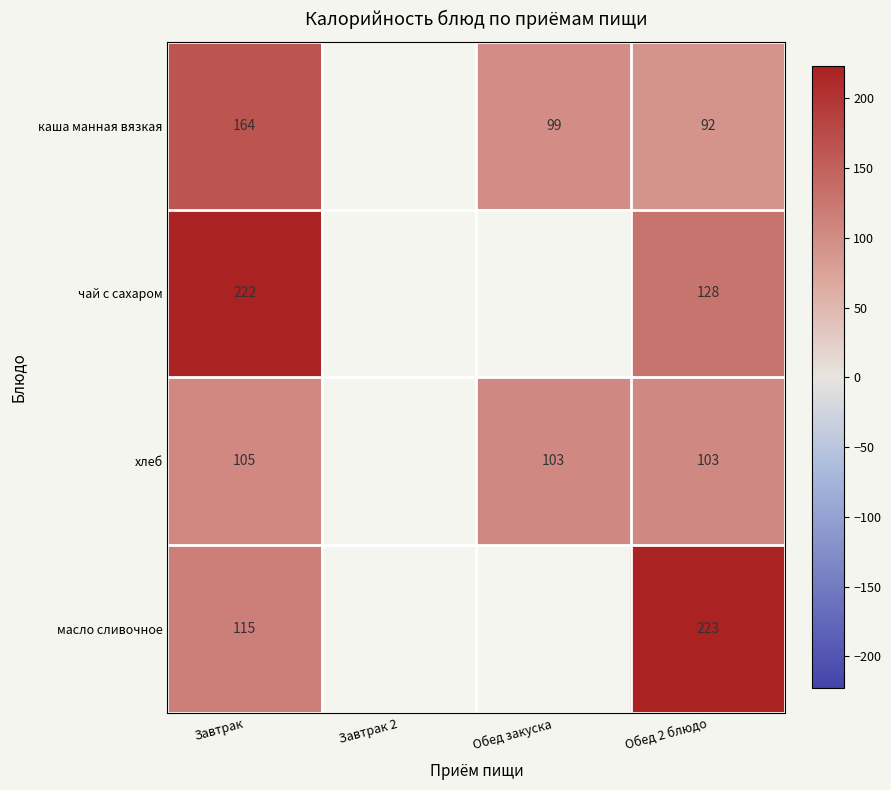

The value of масло сливочное at Завтрак is 25. True or false?

False